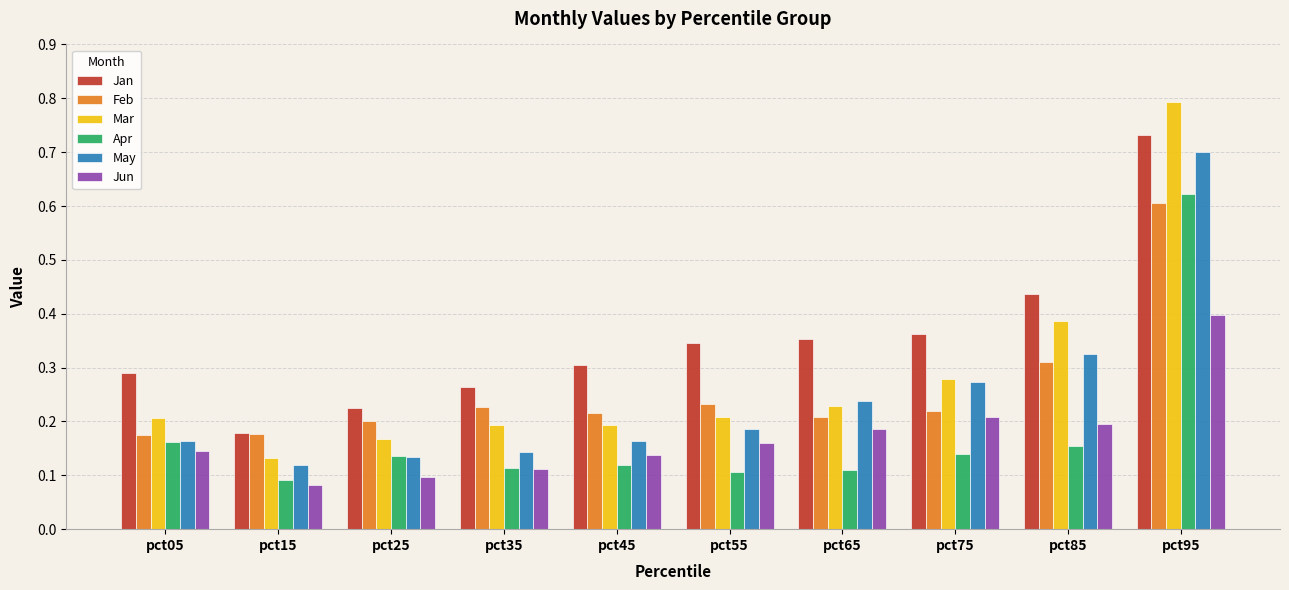

Which series has the largest range (max minus min)?

Mar